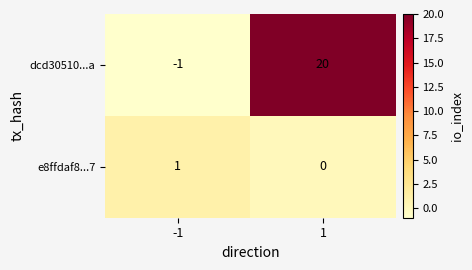

What is the highest value of the dcd30510...a series?

20